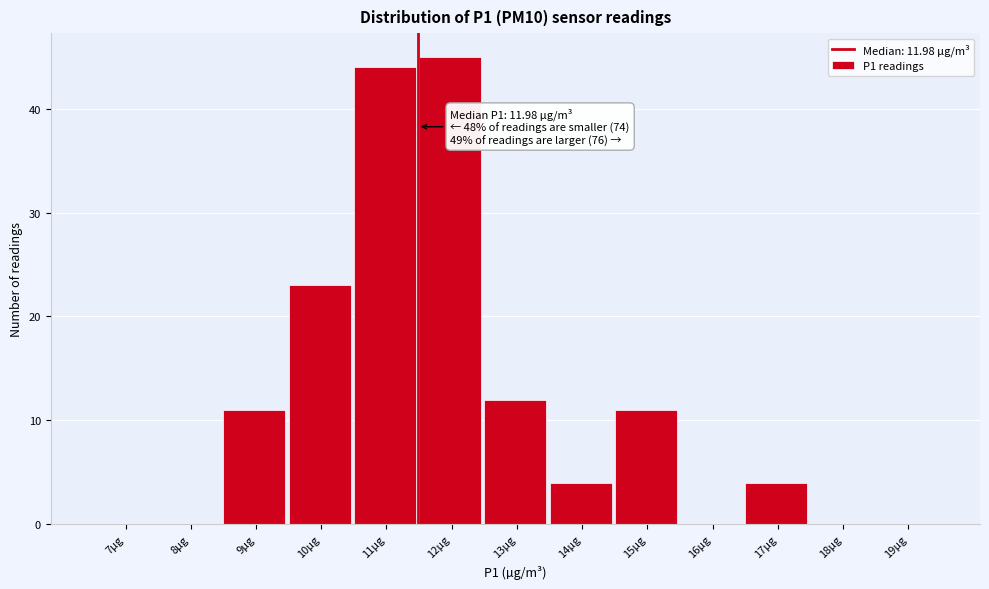

Reading right to left, transcribe all the data shown in this chart.

19µg=0	18µg=0	17µg=4	16µg=0	15µg=11	14µg=4	13µg=12	12µg=45	11µg=44	10µg=23	9µg=11	8µg=0	7µg=0